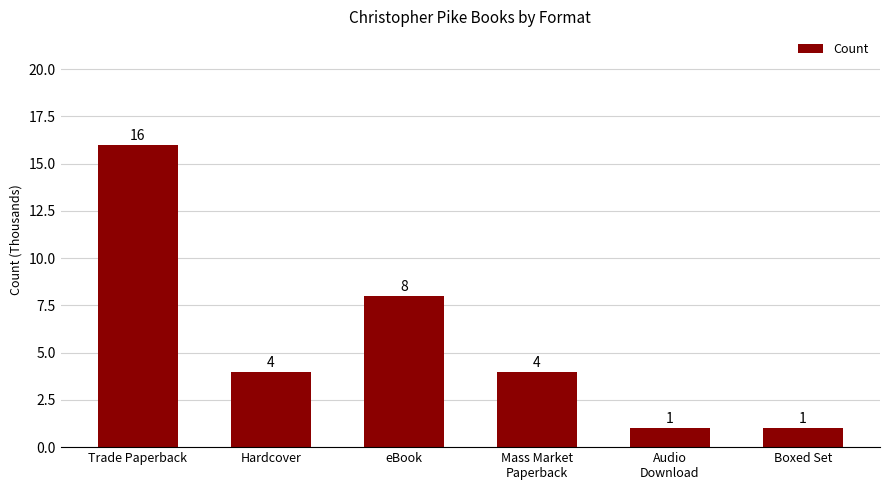

What is the label of the 2nd bar from the left?

Hardcover